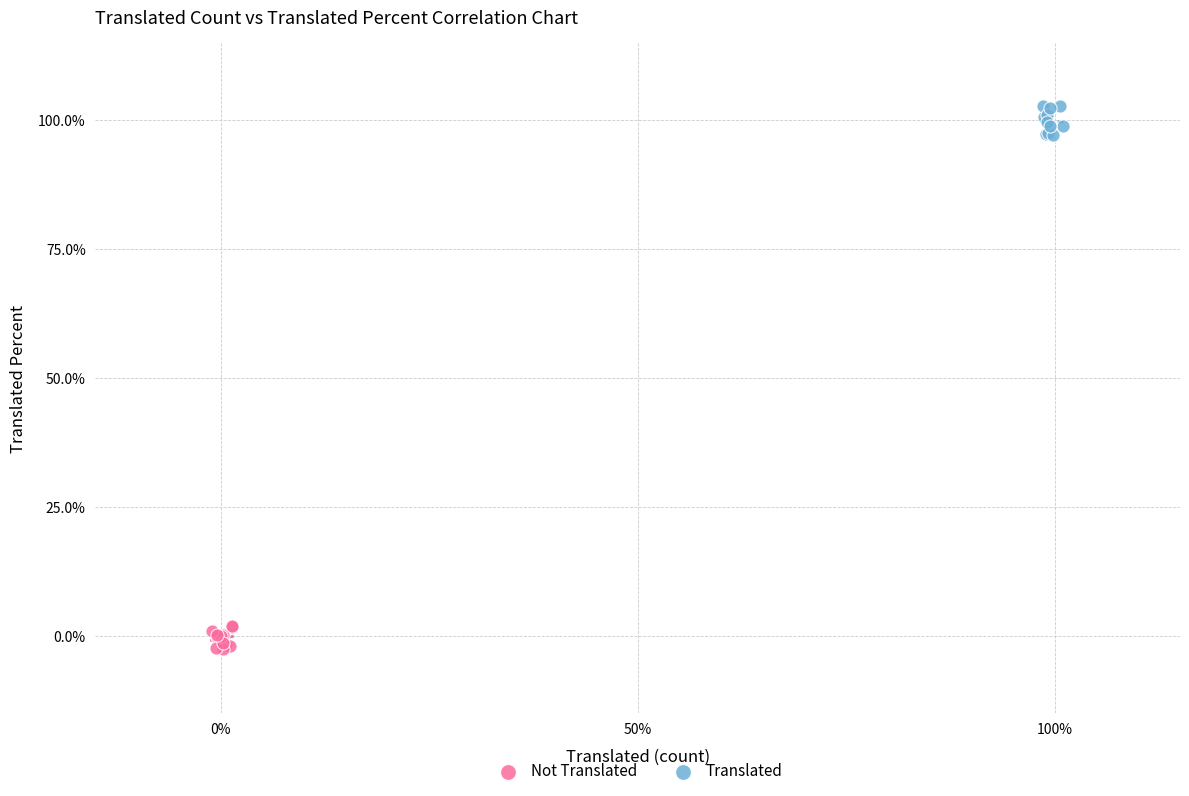

Which series reaches the minimum Y coordinate?

Not Translated